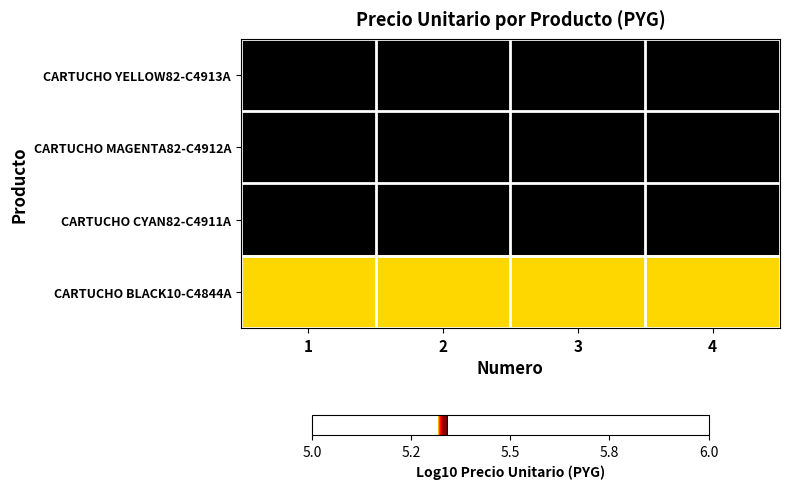

At how many categories does at least one series exceed 5?

4